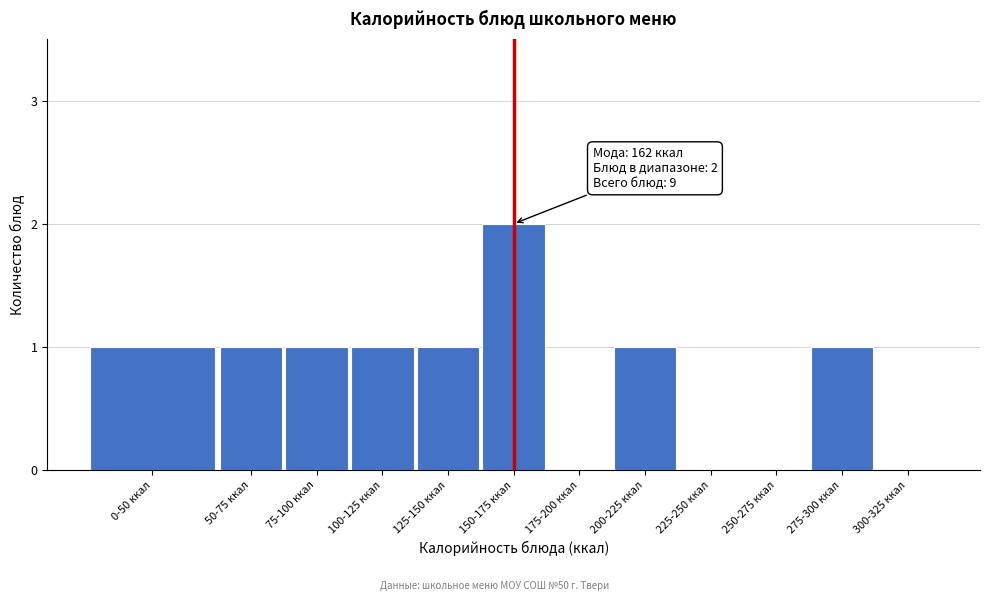

Reading left to right, list all the values displayed in this chart.

0-50 ккал=1	50-75 ккал=1	75-100 ккал=1	100-125 ккал=1	125-150 ккал=1	150-175 ккал=2	175-200 ккал=0	200-225 ккал=1	225-250 ккал=0	250-275 ккал=0	275-300 ккал=1	300-325 ккал=0